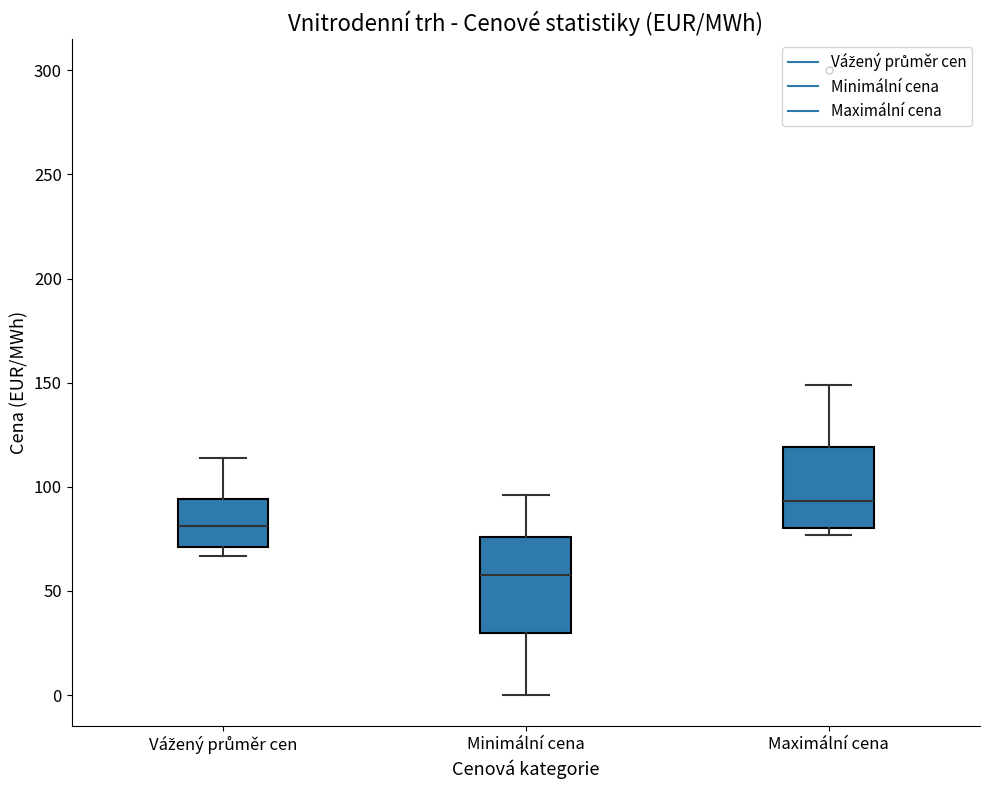

Reading left to right, read every box against the y-axis: the position of its median line, the range the box covers, and the ends of its whiskers. The values are not printed on the chart, so give them approximately, as read against the axis.

Vážený průměr cen: median 80, box 70 to 95, whiskers 65 to 115
Minimální cena: median 60, box 30 to 75, whiskers 0 to 95
Maximální cena: median 95, box 80 to 120, whiskers 75 to 150